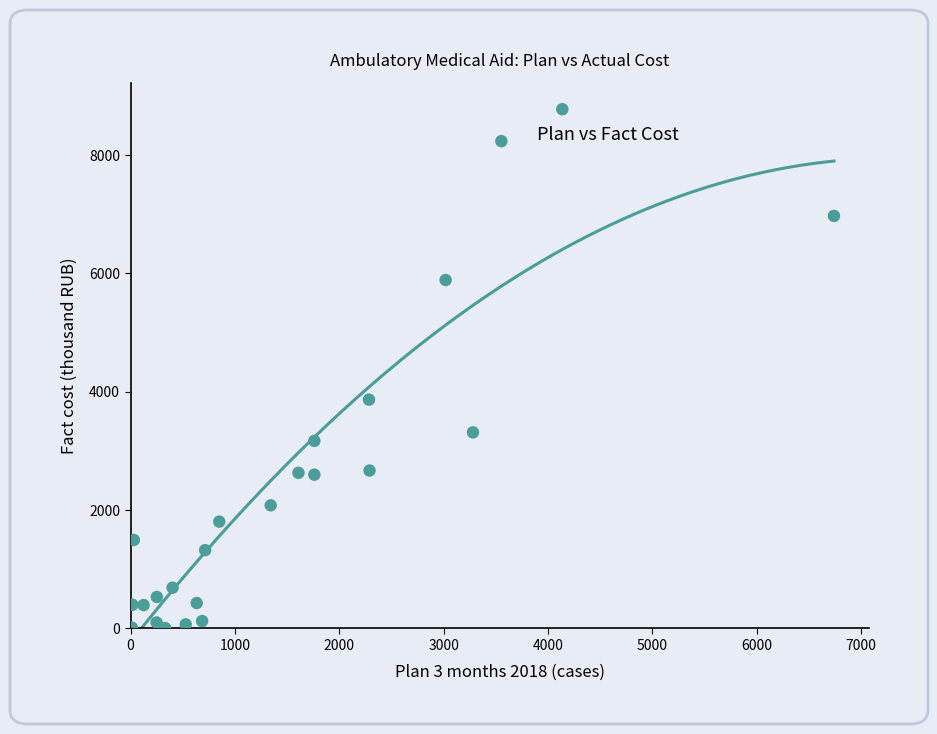

What Y value in the scatter plot is closest to 4391?

3867.8